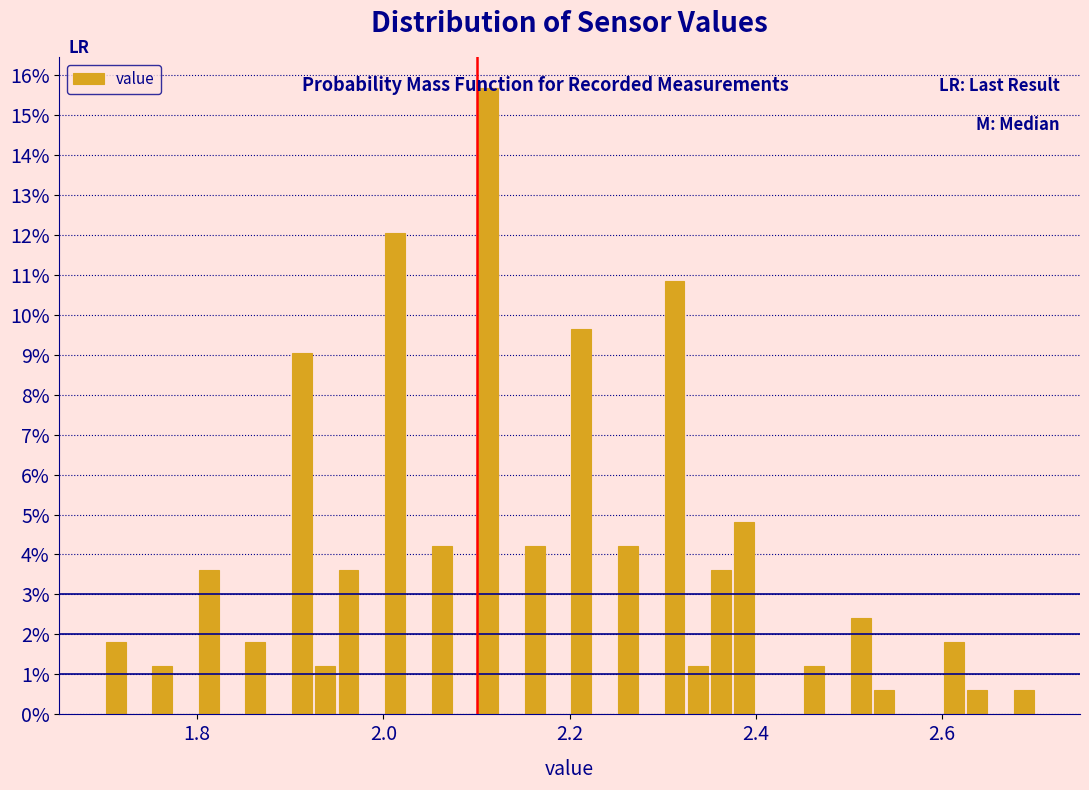

Around what value on the x-axis is the tallest bar? Give the approximate position of its centre, as read against the axis.

2.12